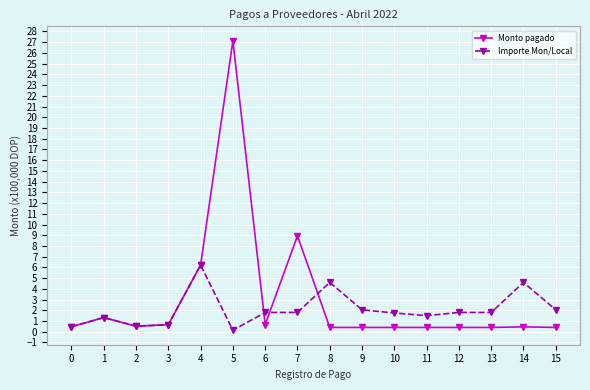

Where is the first local maximum for Monto pagado?

1